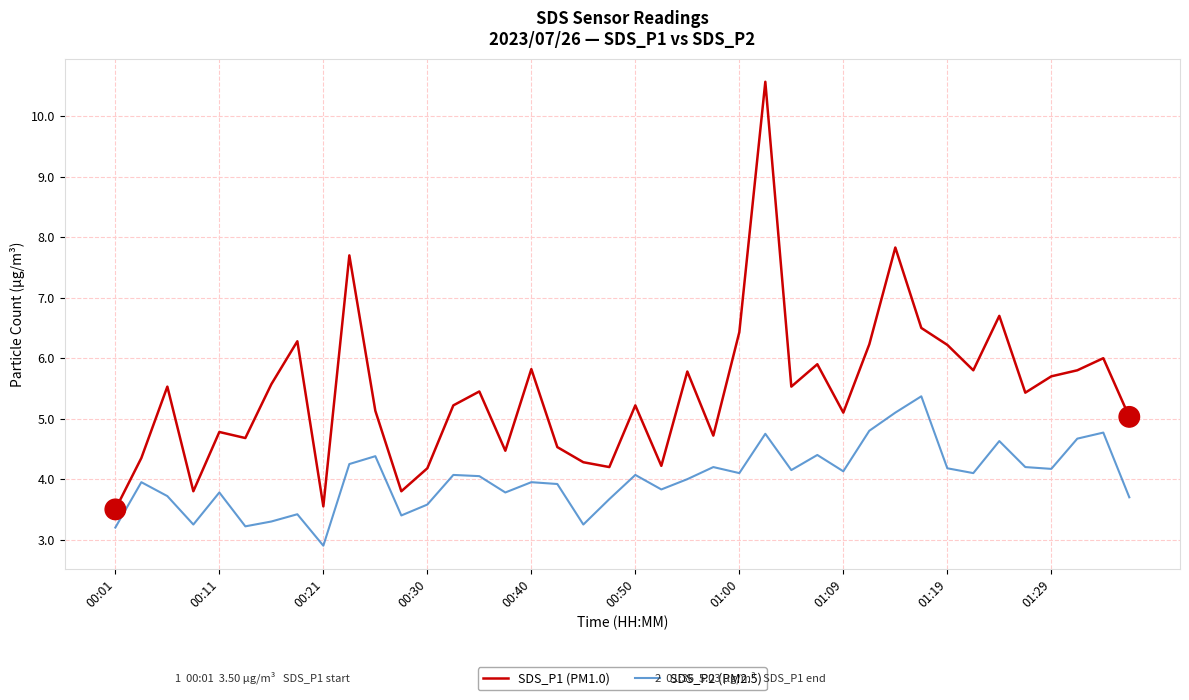

What is the difference between the maximum and minimum values in the SDS_P1 (PM1.0) series?

7.1